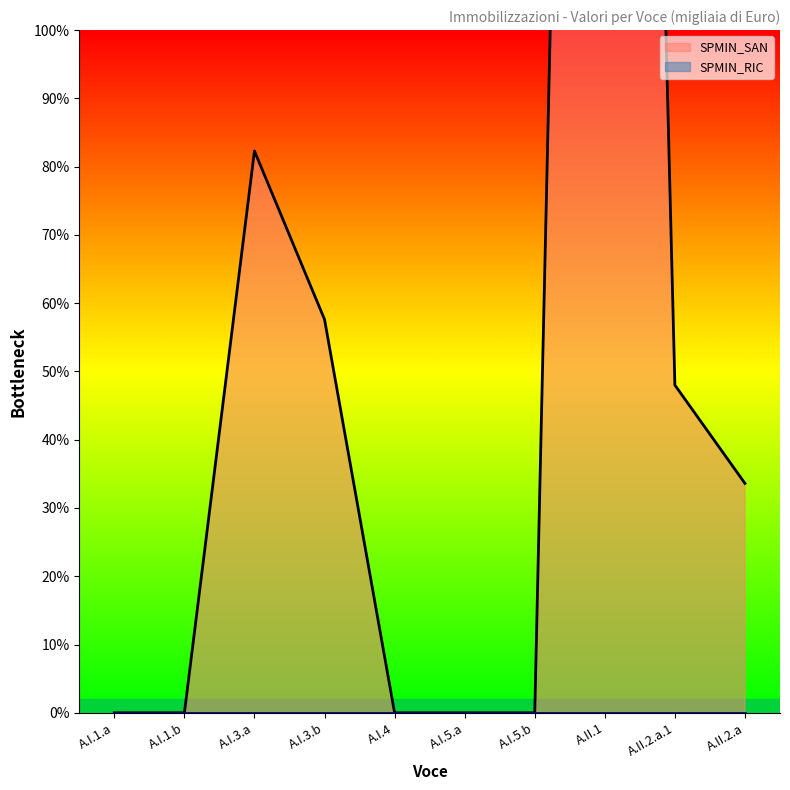

List the labels in order of value, largest first.

A.II.1, A.I.3.a, A.I.3.b, A.II.2.a.1, A.II.2.a, A.I.1.a, A.I.1.b, A.I.4, A.I.5.a, A.I.5.b